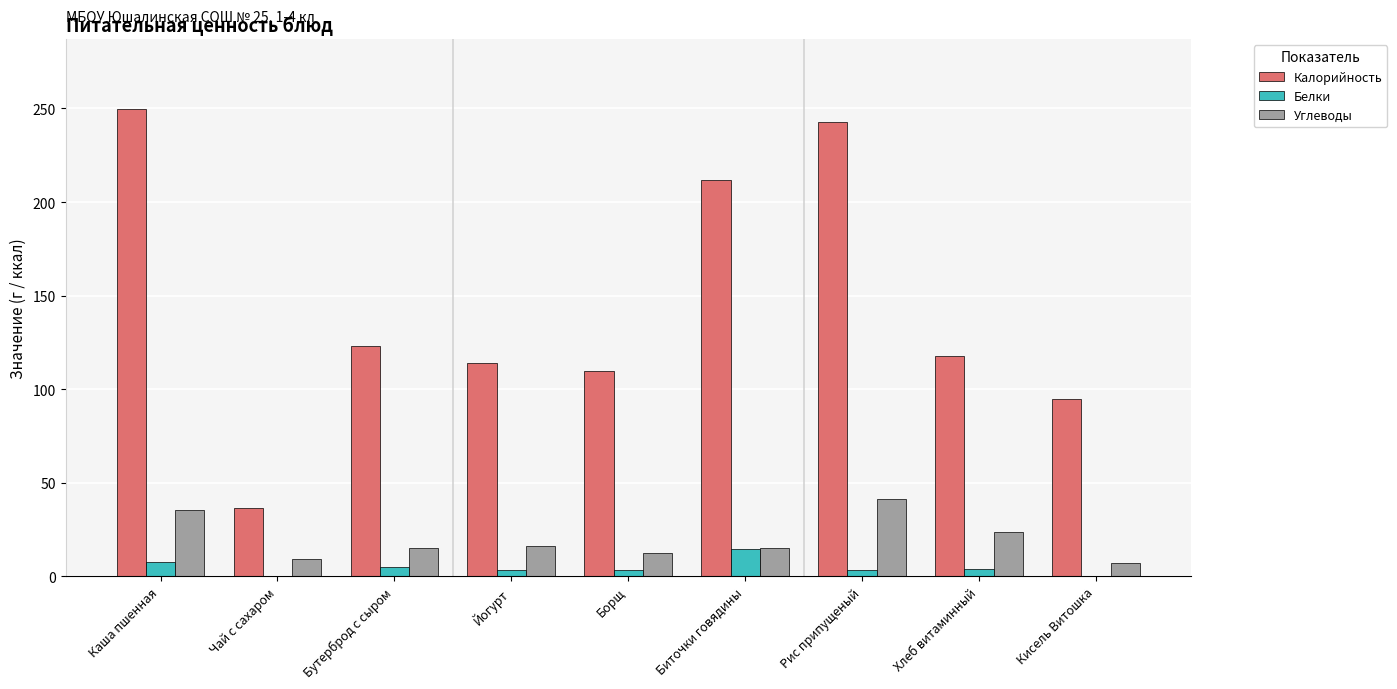

Between Чай с сахаром and Йогурт, which series saw the biggest shift?

Калорийность